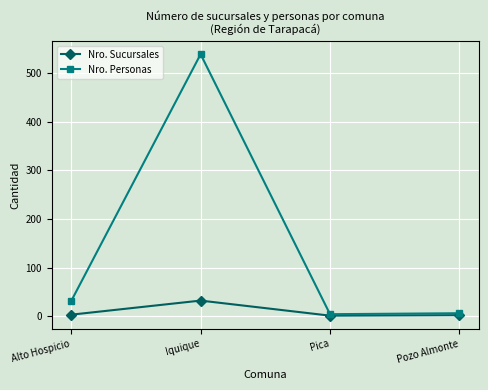

What is the sum of the Nro. Personas values at Pica and Pozo Almonte?

10